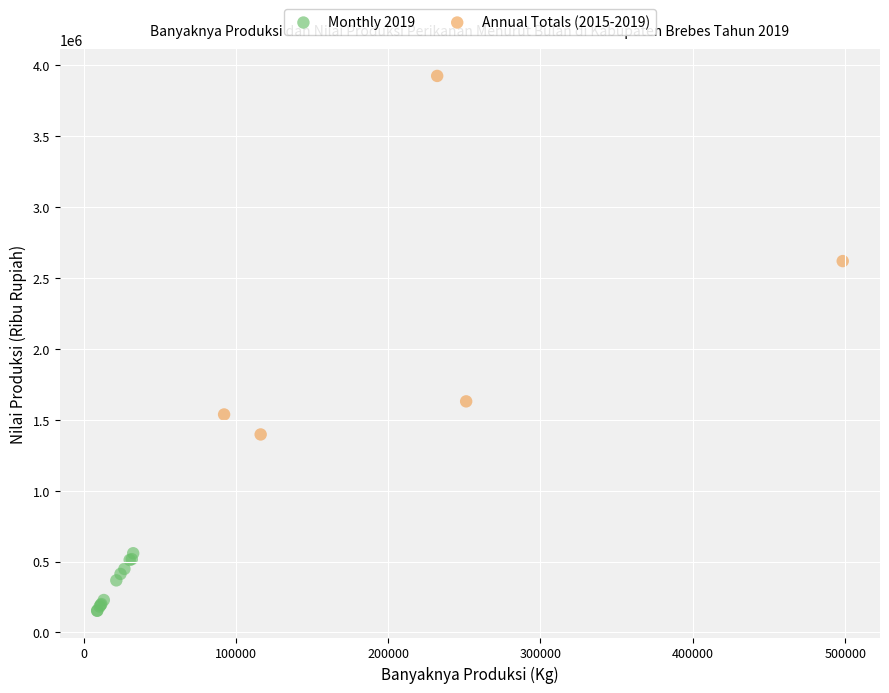

Which series has the largest Y range (max minus min)?

Annual Totals (2015-2019)